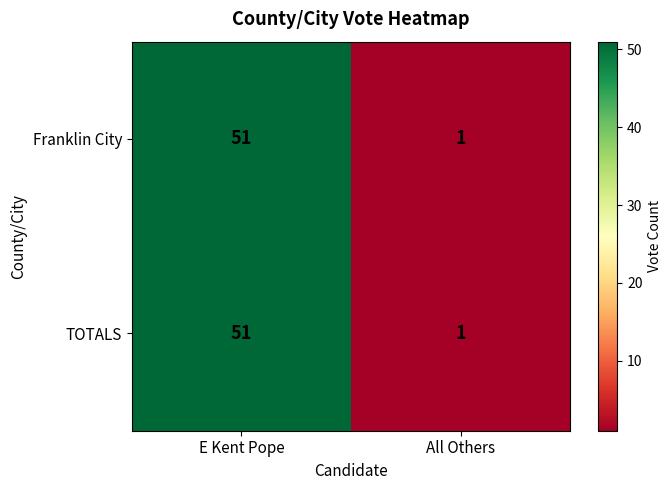

Reading left to right, extract all data points from this chart.

Franklin City: 51	1
TOTALS: 51	1